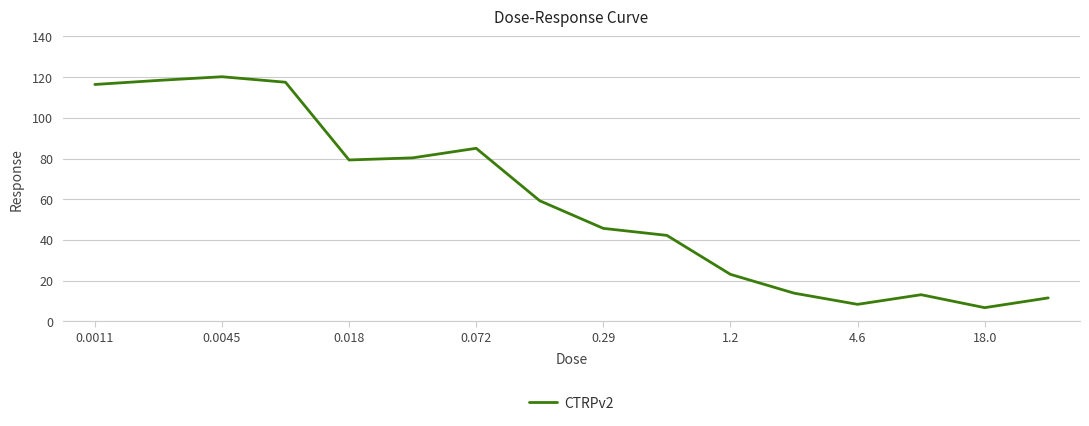

What is the difference between the second highest and minimum values?

111.7